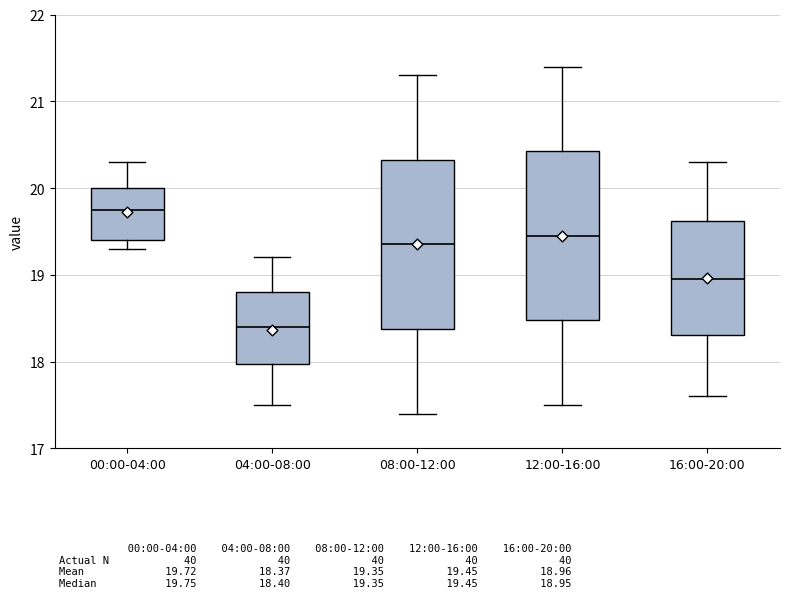

Reading left to right, transcribe this box plot: for each box, give where its median line is, the range the box spans, and where its two whiskers end, as read against the y-axis. The values are not printed on the chart, so give them approximately, as read against the axis.

00:00-04:00: median 19.8, box 19.4 to 20.0, whiskers 19.3 to 20.3
04:00-08:00: median 18.4, box 18.0 to 18.8, whiskers 17.5 to 19.2
08:00-12:00: median 19.4, box 18.4 to 20.3, whiskers 17.4 to 21.3
12:00-16:00: median 19.5, box 18.5 to 20.4, whiskers 17.5 to 21.4
16:00-20:00: median 19.0, box 18.3 to 19.6, whiskers 17.6 to 20.3